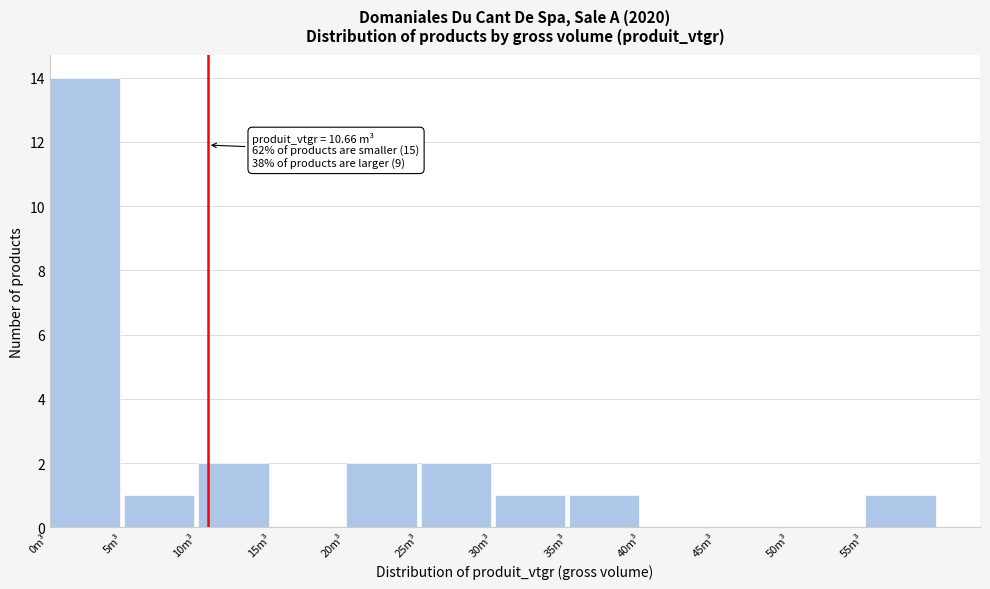

Over which range of the x-axis is the bar tallest?

0 to 5